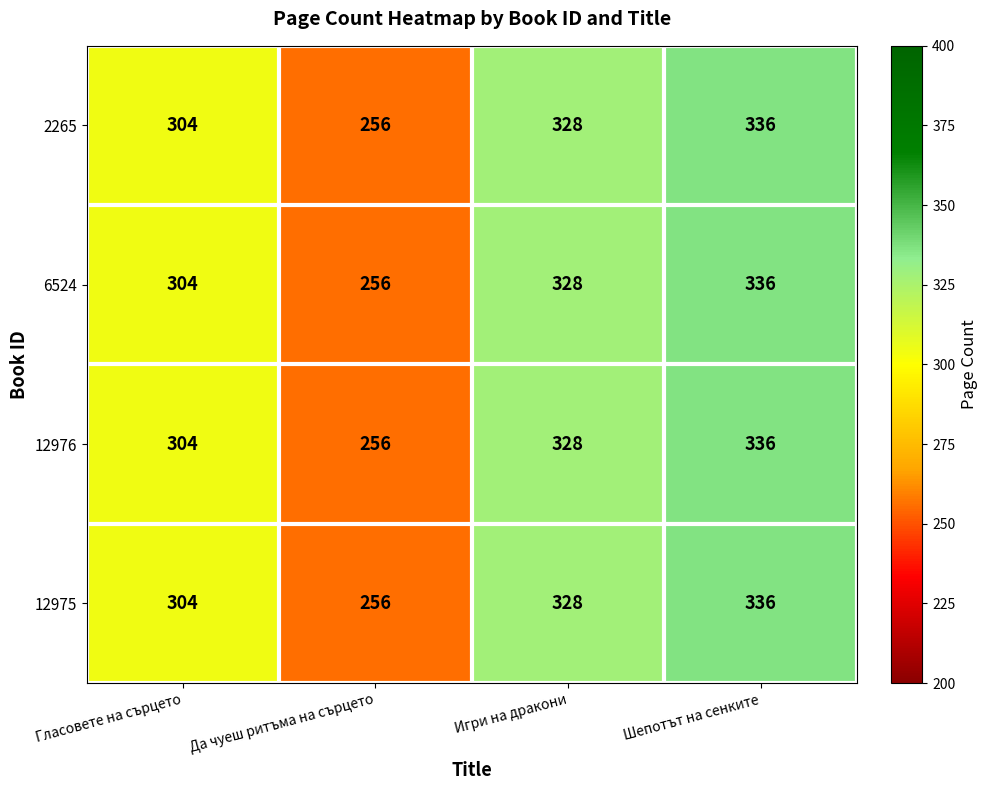

Count the 12976 values in the range 304 to 336.

3